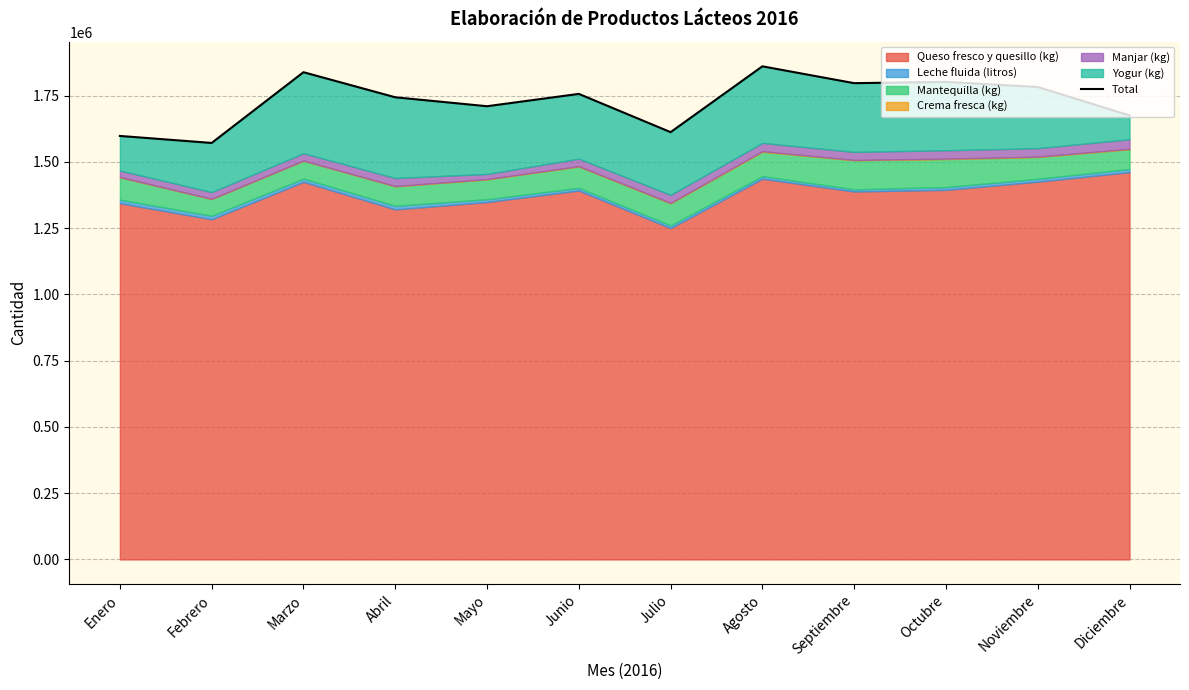

Reading right to left, extract all data points from this chart.

1674921	1782209	1801560	1796573	1860139	1611835	1756143	1709599	1743355	1837976	1571098	1597516